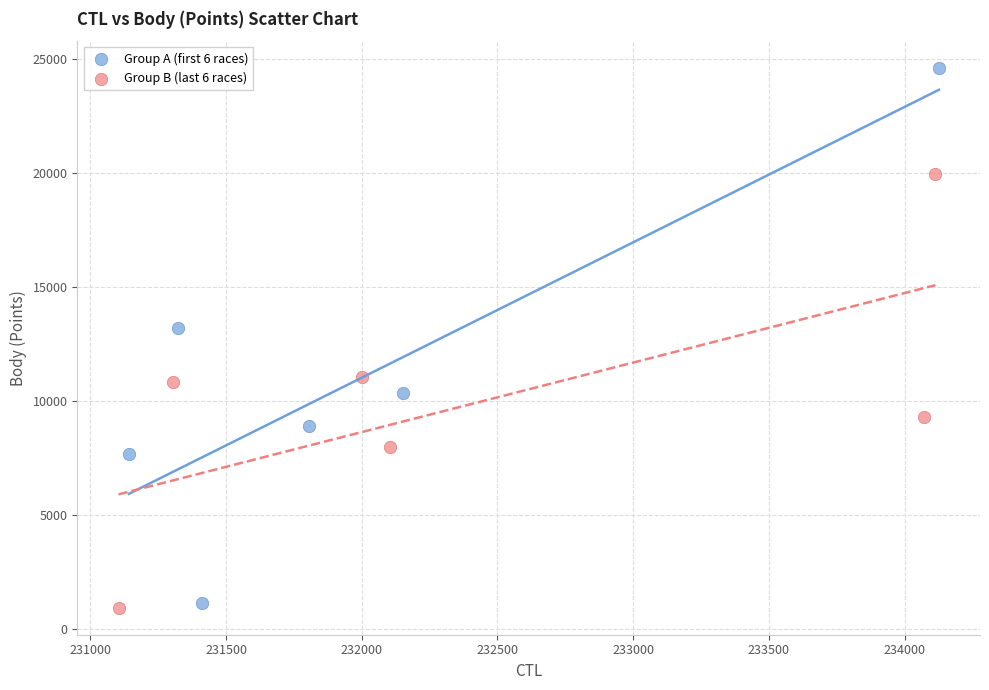

Which series has the largest Y range (max minus min)?

Group A (first 6 races)